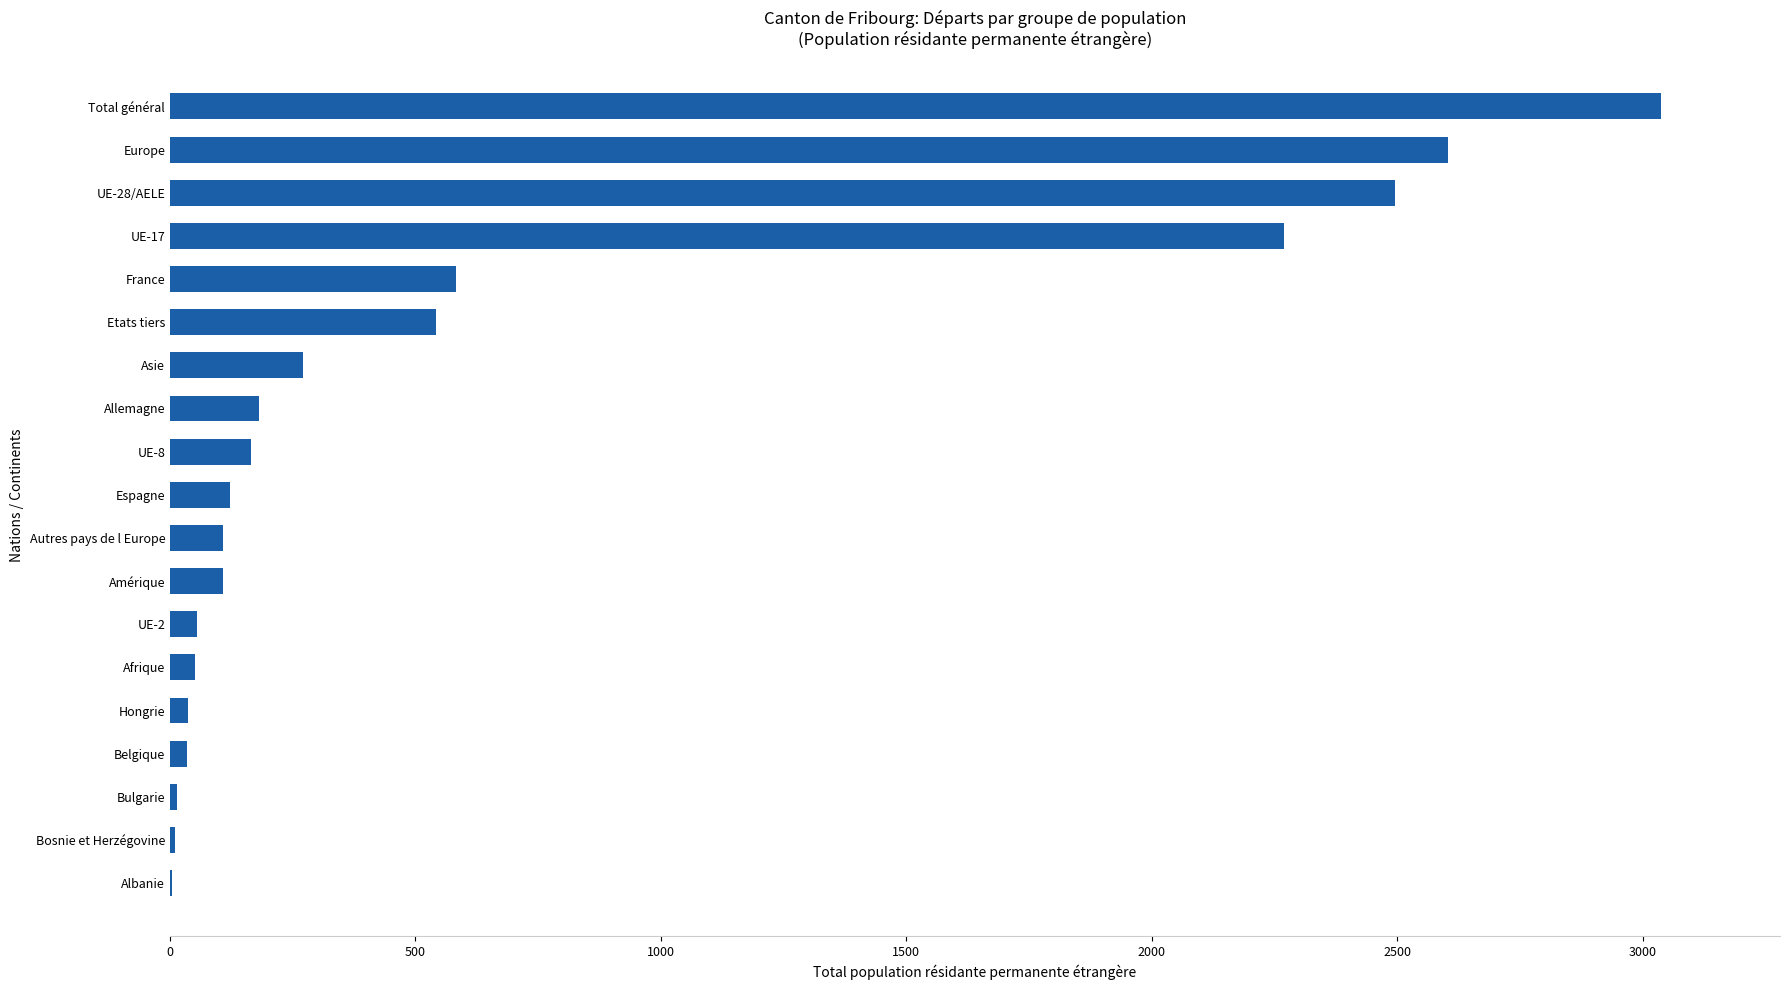

At which label is the value closest to 1520?

UE-17